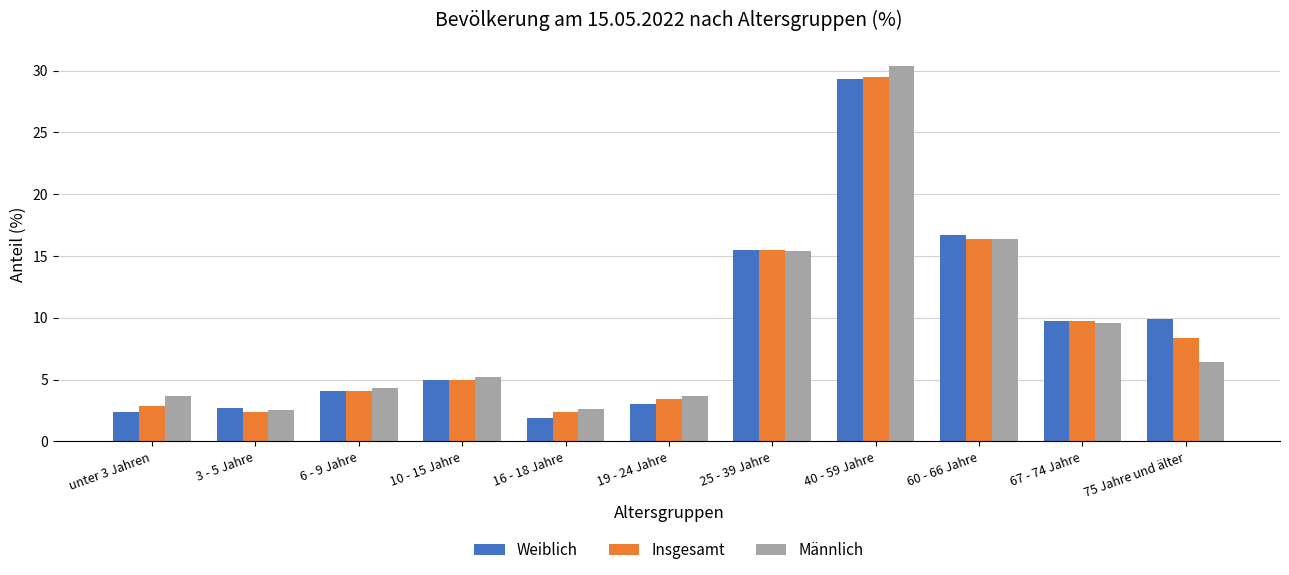

At which category does the chart reach its peak across all series?

40 - 59 Jahre